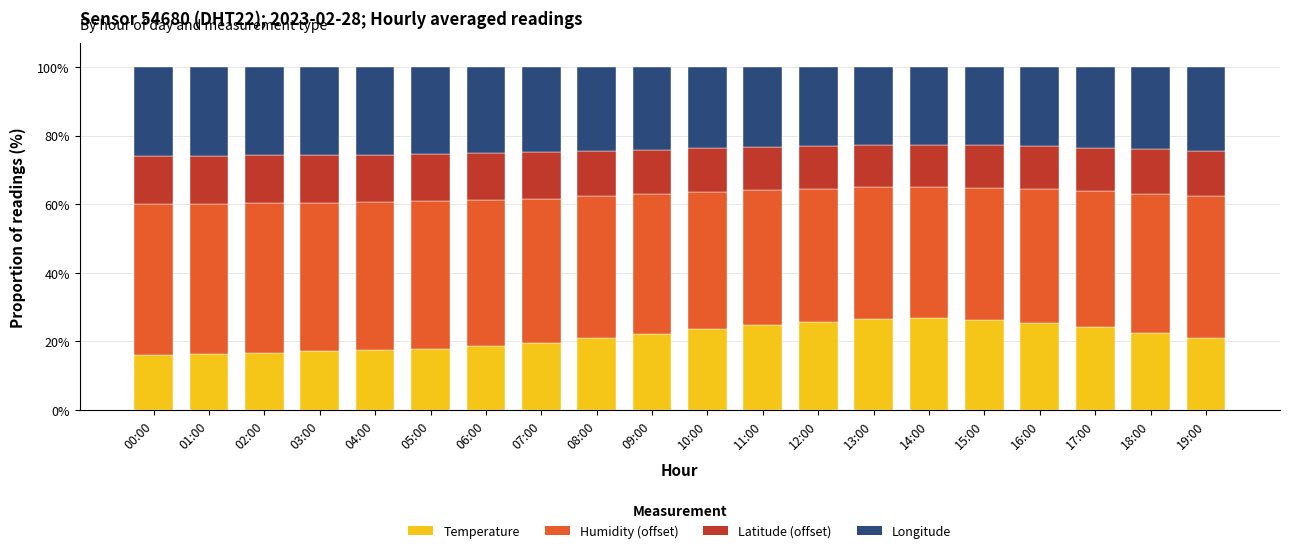

What is the maximum value for Temperature?

26.7